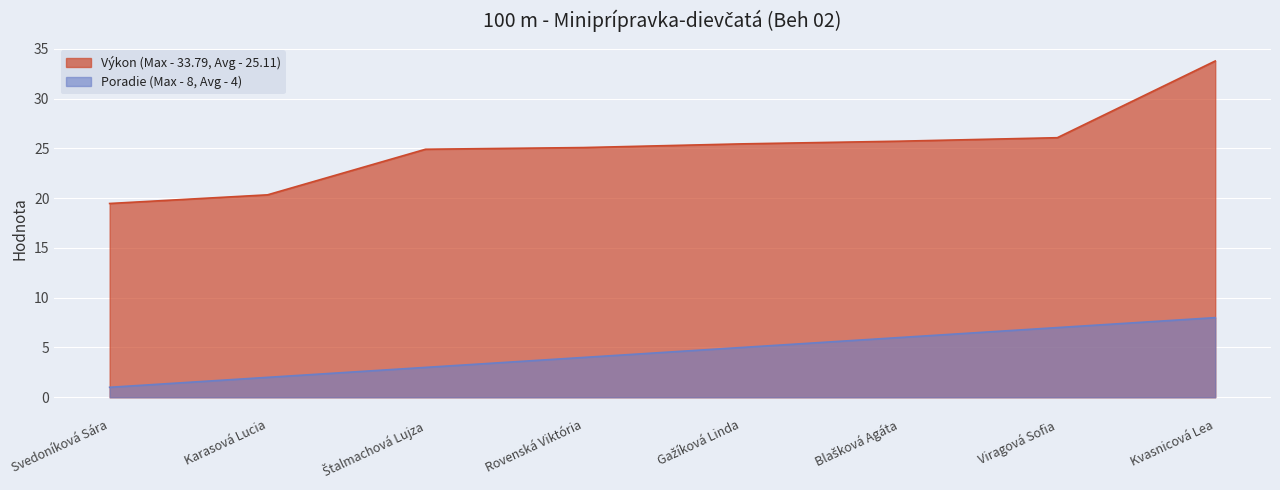

The value of Poradie at Viragová Sofia is 7.0. True or false?

True